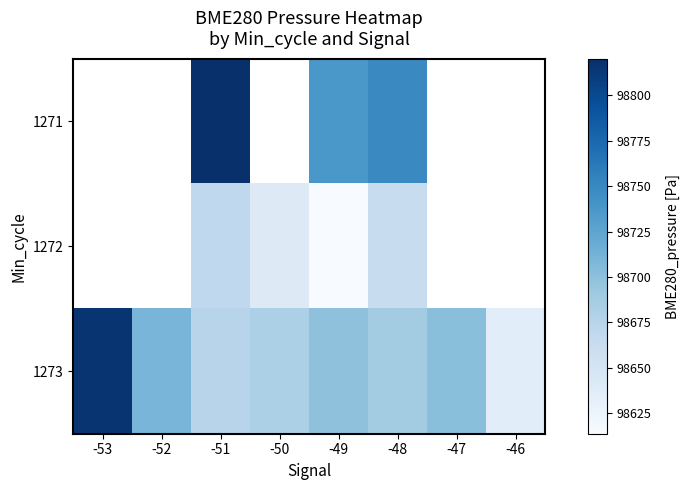

Is the value of 1272 at -47 greater than the value of 1273 at -51?

No